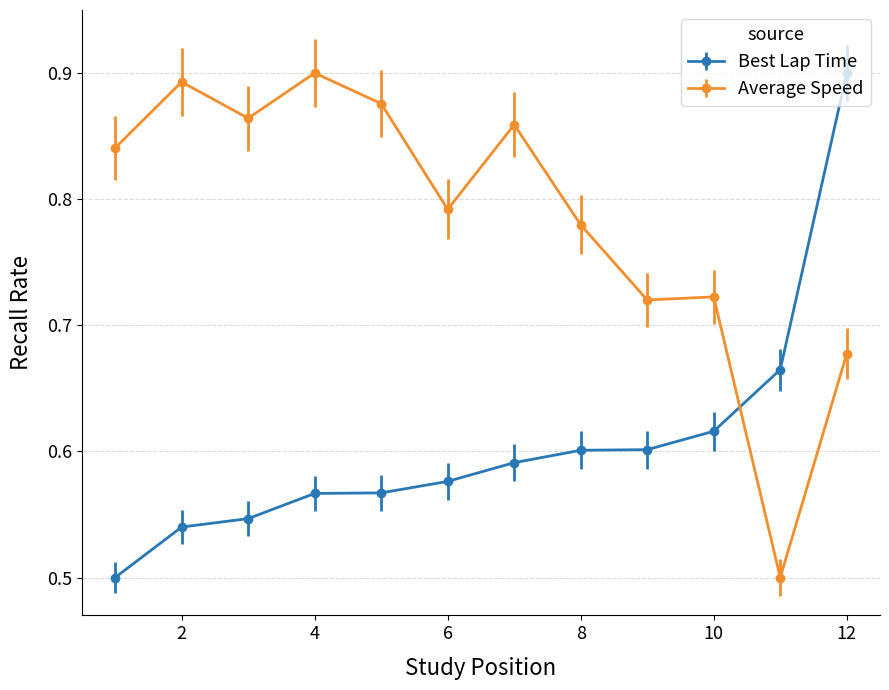

True or false: Best Lap Time and Average Speed cross at least once.

True